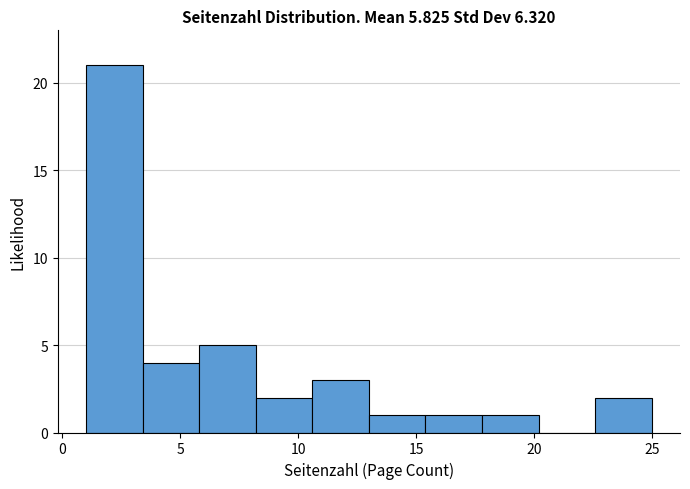

Reading left to right, list every bar in this chart as the range it spans on the x-axis followed by its height. Neither the bar edges nor the heights are printed on the chart, so give them approximately, as read against the axes.

1.0 to 3.4: 21
3.4 to 5.8: 4
5.8 to 8.2: 5
8.2 to 10.6: 2
10.6 to 13.0: 3
13.0 to 15.4: 1
15.4 to 17.8: 1
17.8 to 20.2: 1
20.2 to 22.6: 0
22.6 to 25.0: 2